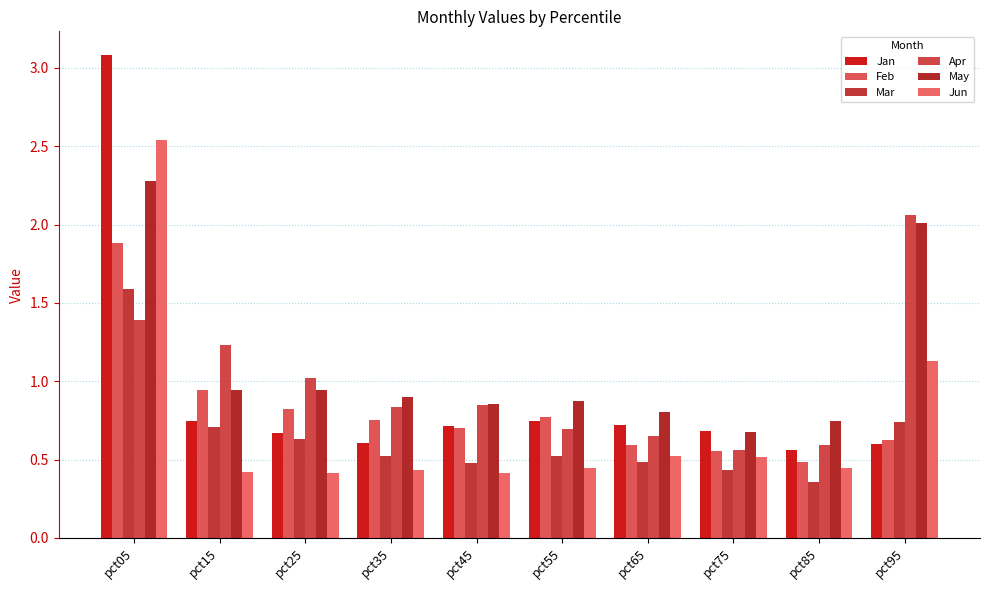

What is the maximum value for Apr?

2.1